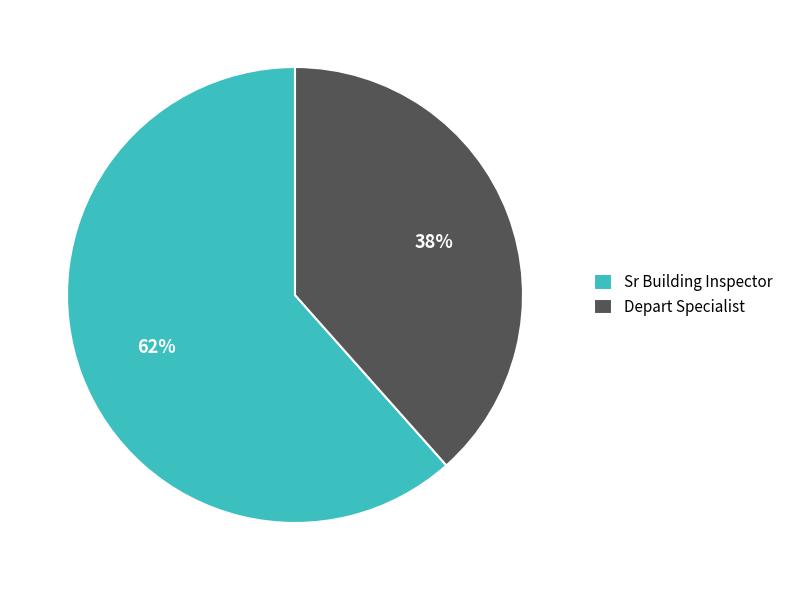

Is it true that Sr Building Inspector is 69% of the pie?

False